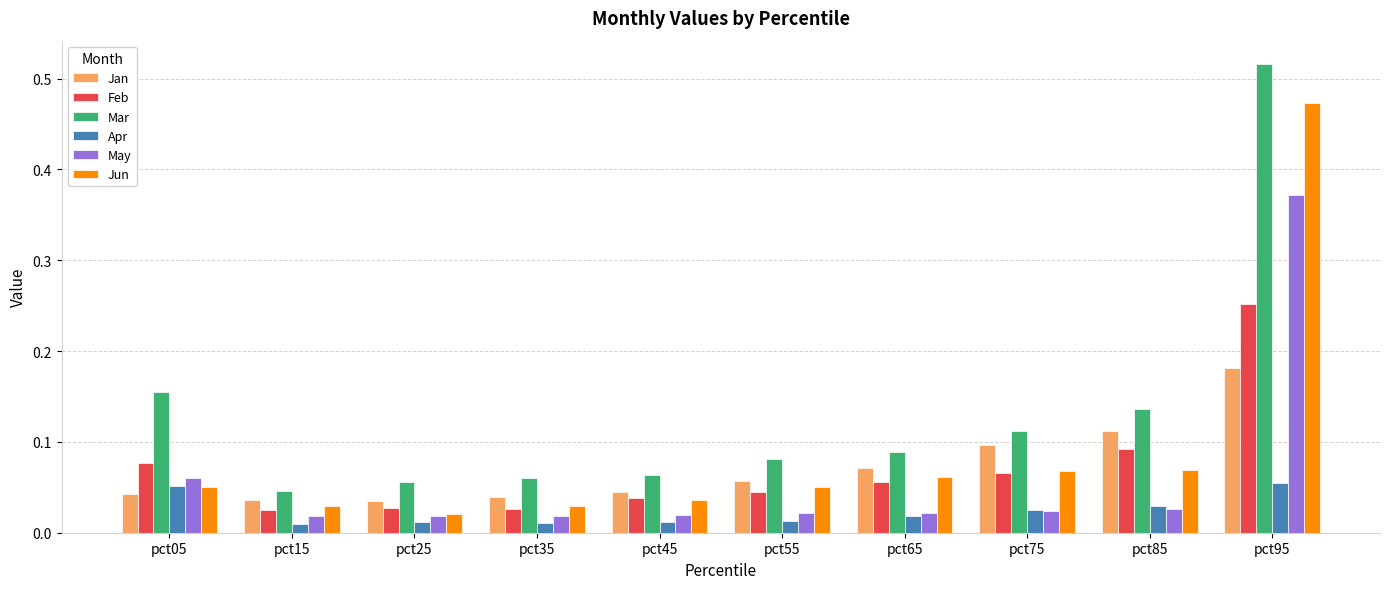

How many series are shown in this chart?

6